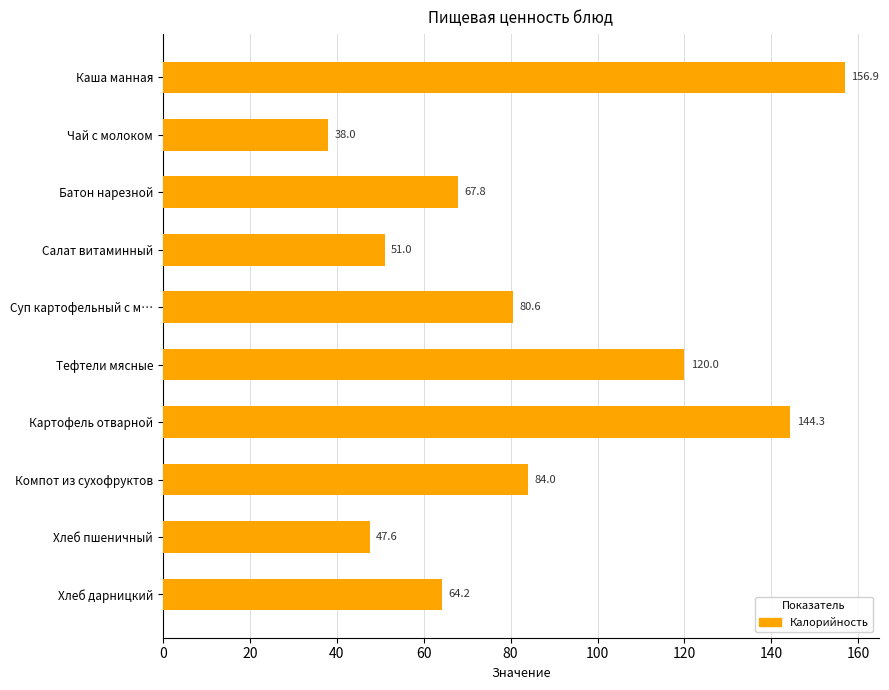

At which label is the value closest to 97?

Компот из сухофруктов